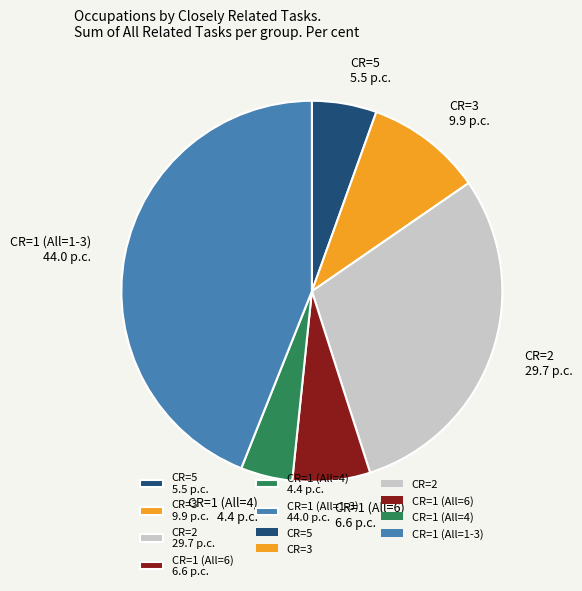

Rank the categories by value from highest to lowest.

CR=1 (All=1-3) 44.0 p.c., CR=2 29.7 p.c., CR=3 9.9 p.c., CR=1 (All=6) 6.6 p.c., CR=5 5.5 p.c., CR=1 (All=4) 4.4 p.c.